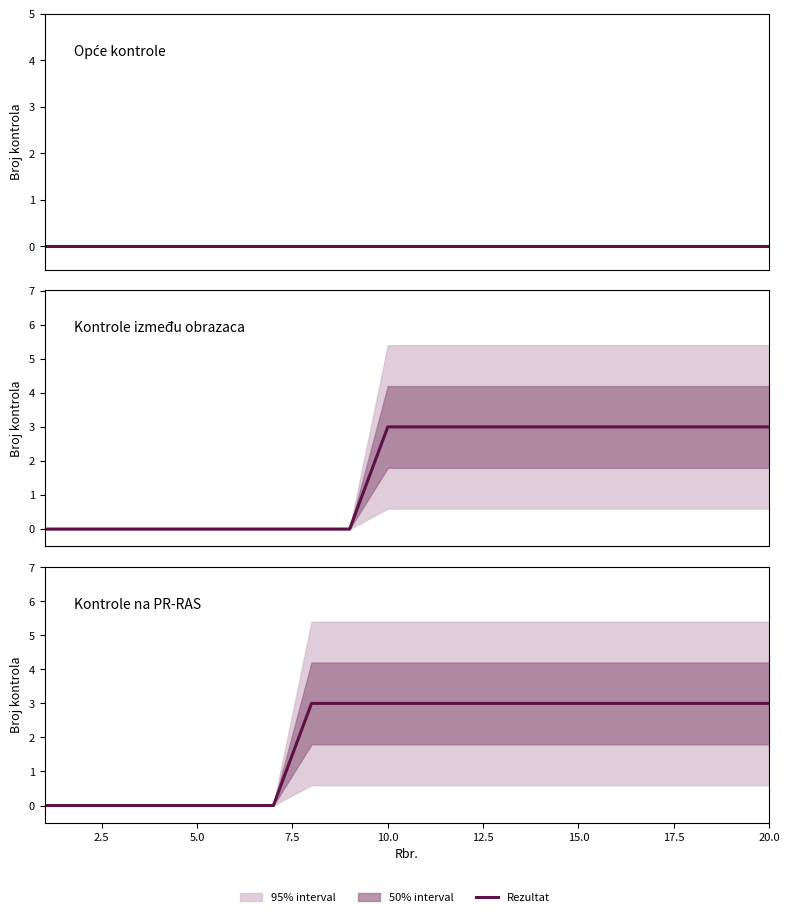

Is it true that Kontrole na PR-RAS equals 5 at 17.5?

False